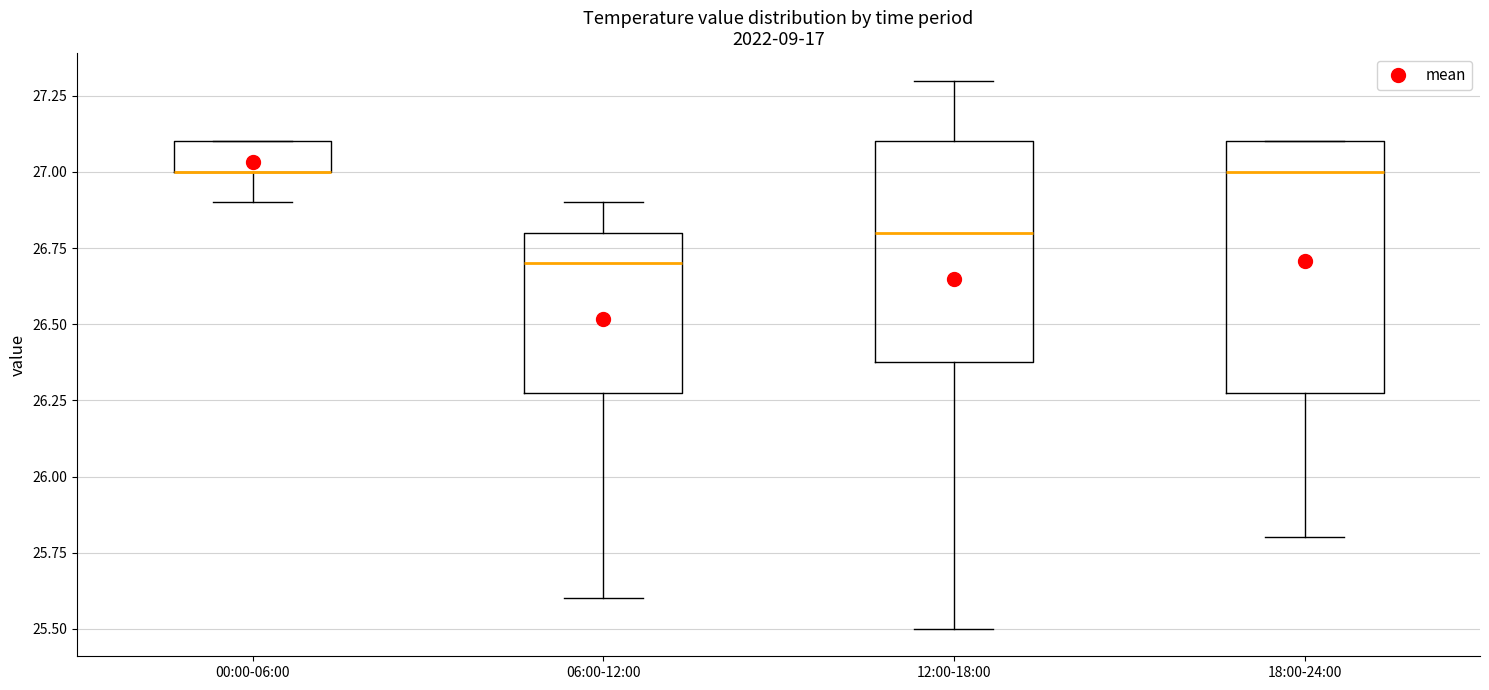

Where is the lower edge of the box for 00:00-06:00 on the y-axis? The values are not printed on the chart, so give them approximately, as read against the axis.

27.0